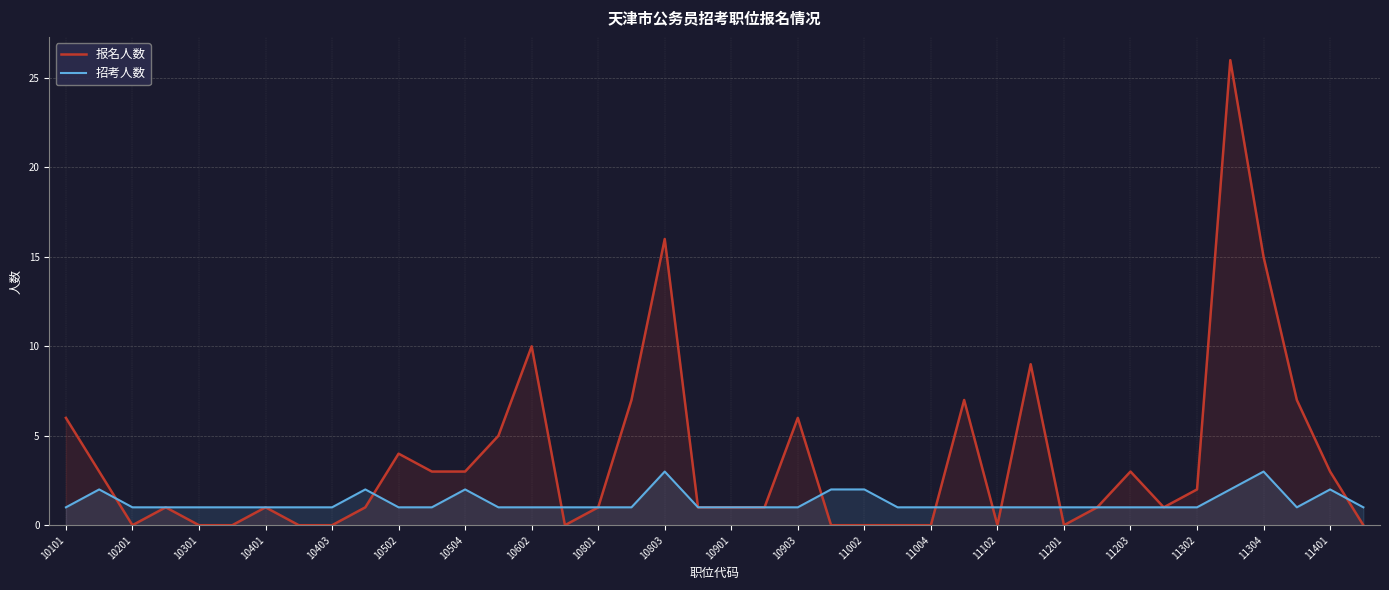

Where does the 报名人数 series first go above 1?

10101